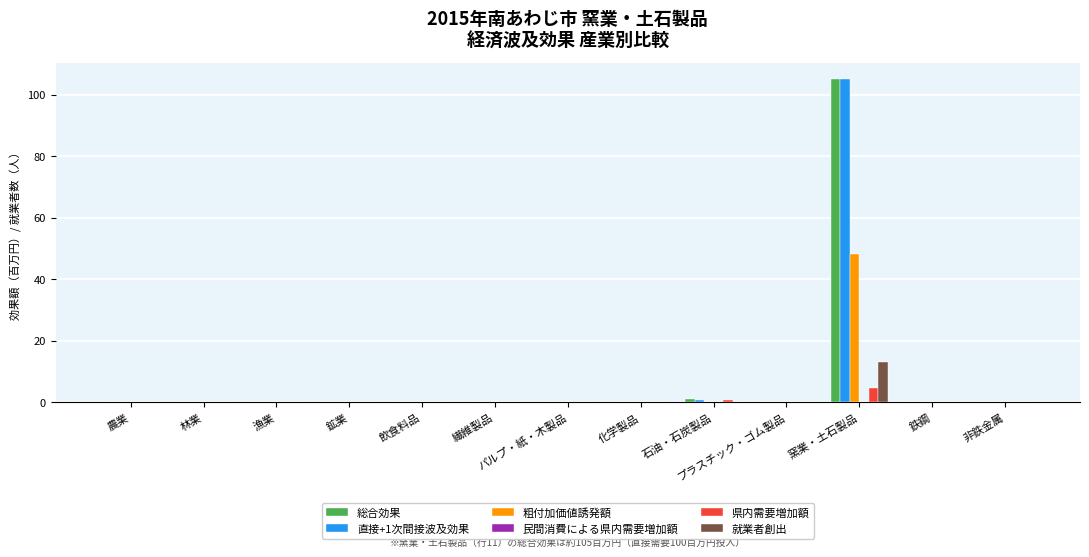

What is the sum of all 県内需要増加額 values?

5.9